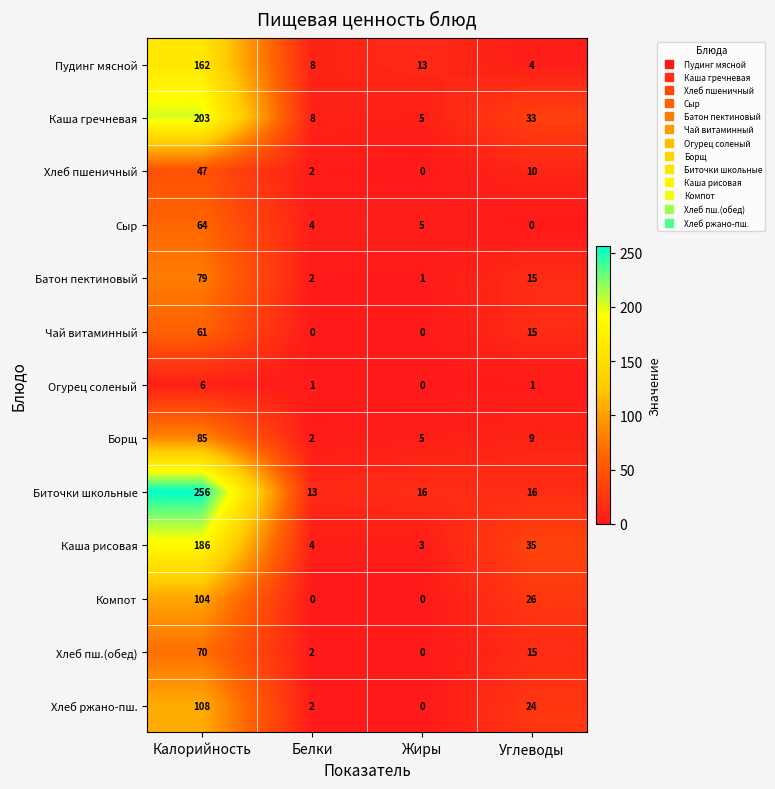

How many positive values does the Хлеб пшеничный series have?

3